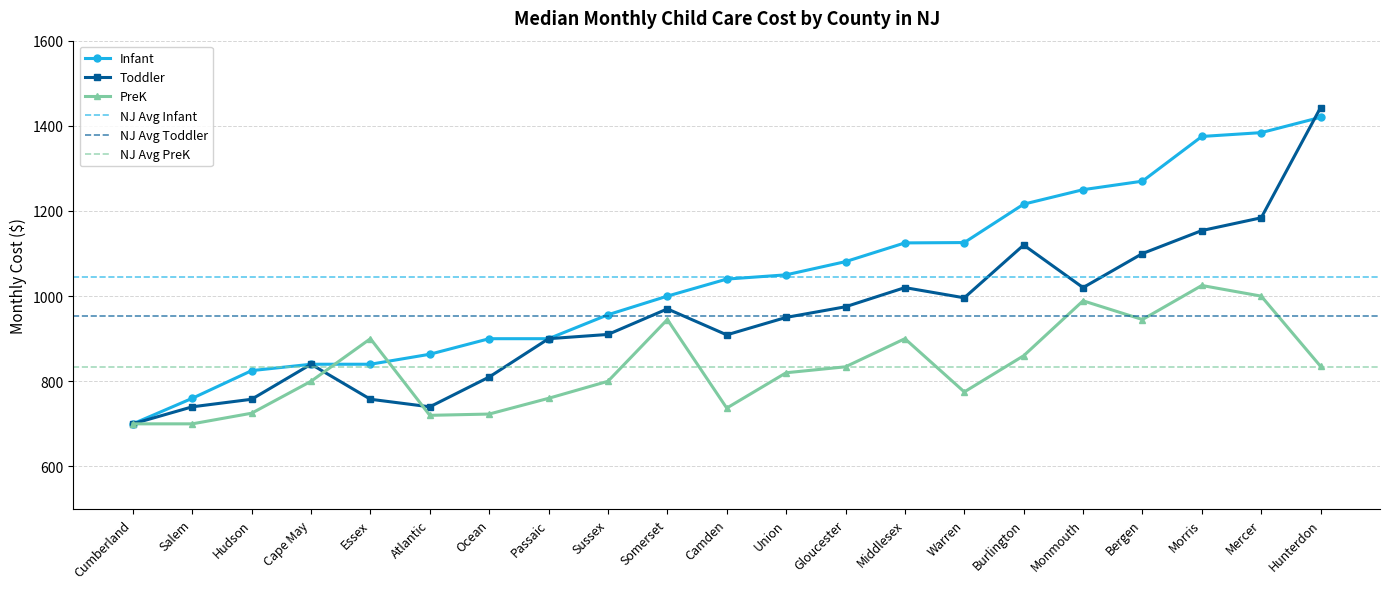

What are all the series names shown in the legend?

Infant, Toddler, PreK